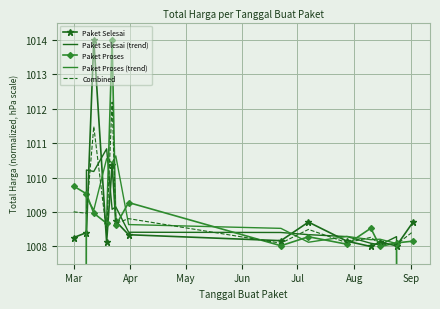

How many distinct data groups are displayed?

5